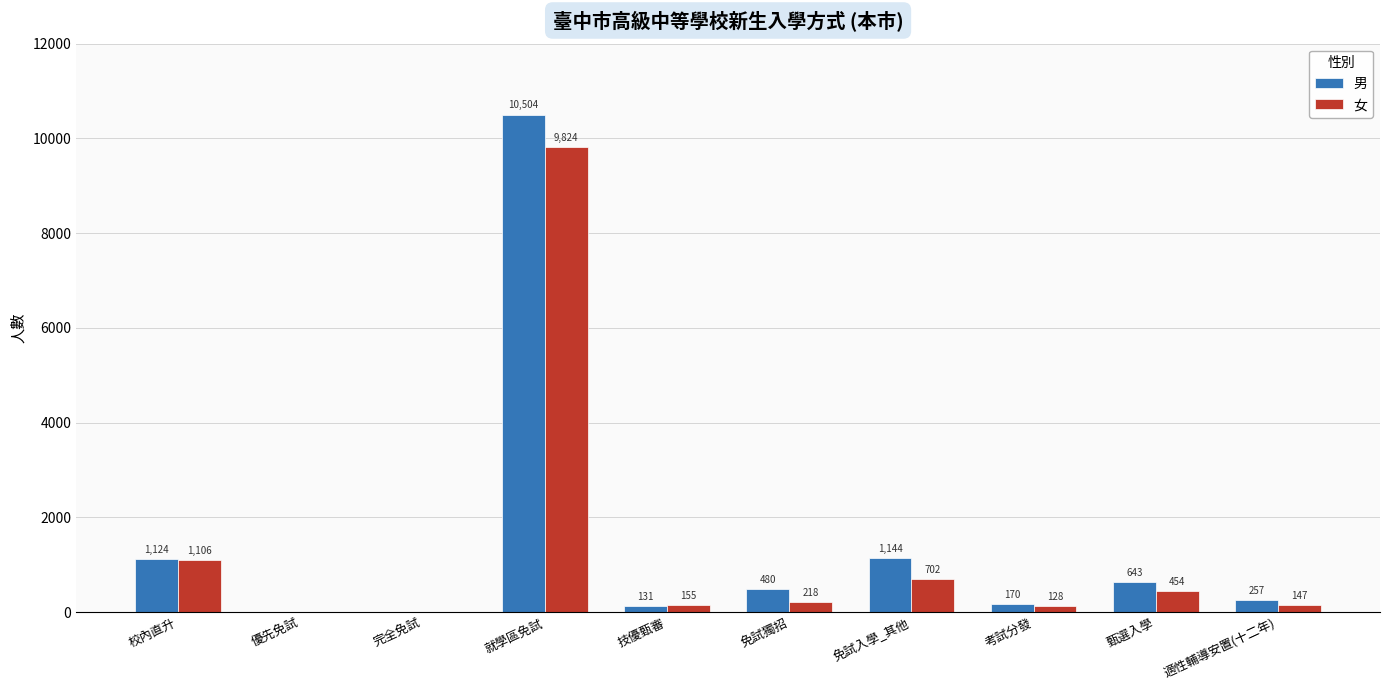

Reading left to right, what are all the values shown in this chart?

男: 校內直升=1124	優先免試=0	完全免試=0	就學區免試=10504	技優甄審=131	免試獨招=480	免試入學_其他=1144	考試分發=170	甄選入學=643	適性輔導安置(十二年)=257
女: 校內直升=1106	優先免試=0	完全免試=0	就學區免試=9824	技優甄審=155	免試獨招=218	免試入學_其他=702	考試分發=128	甄選入學=454	適性輔導安置(十二年)=147